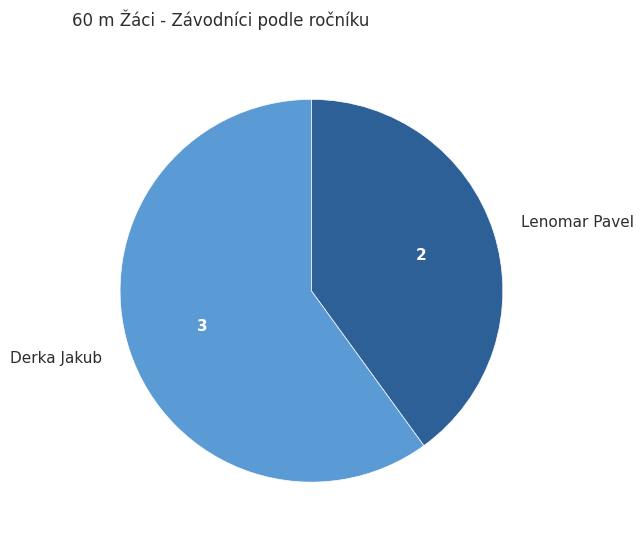

Which category has the smallest portion of the pie?

Lenomar Pavel